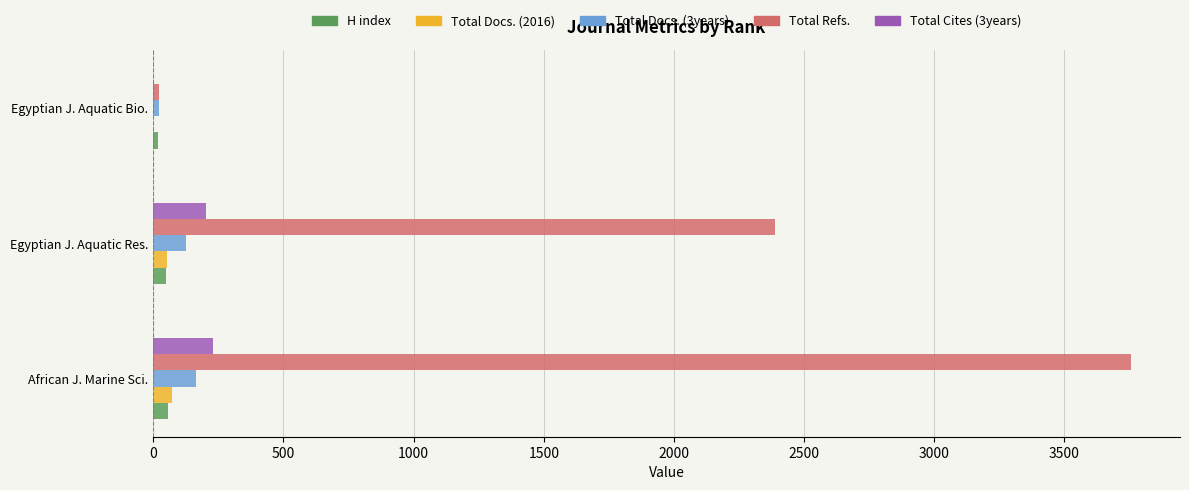

Which category has the highest value in the Total Refs. series?

African J. Marine Sci.